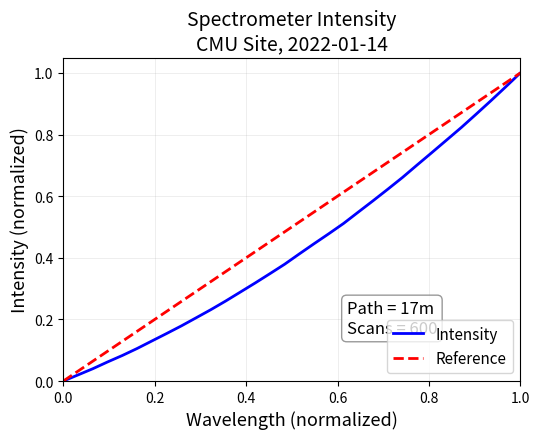

What is the average value?

0.4